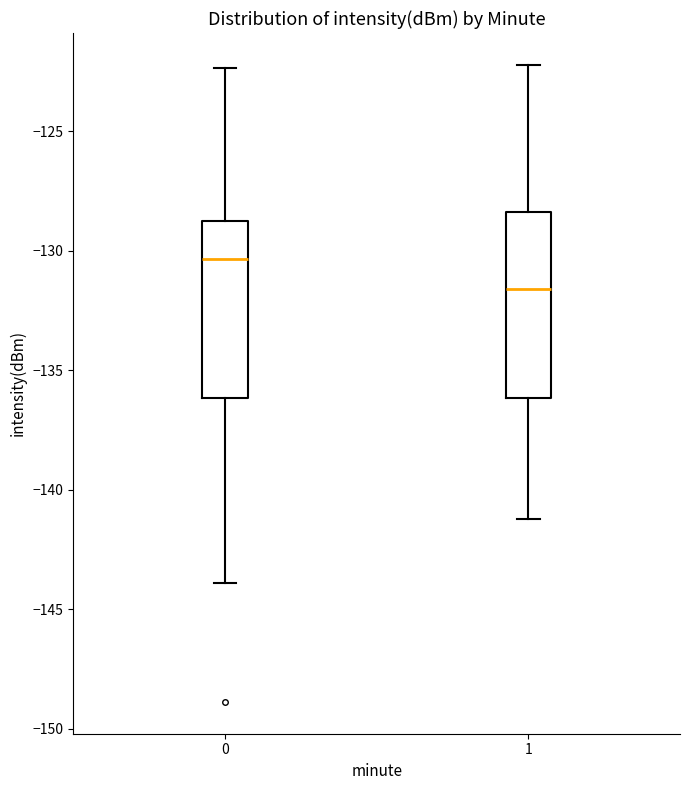

Which box has the highest median line?

0